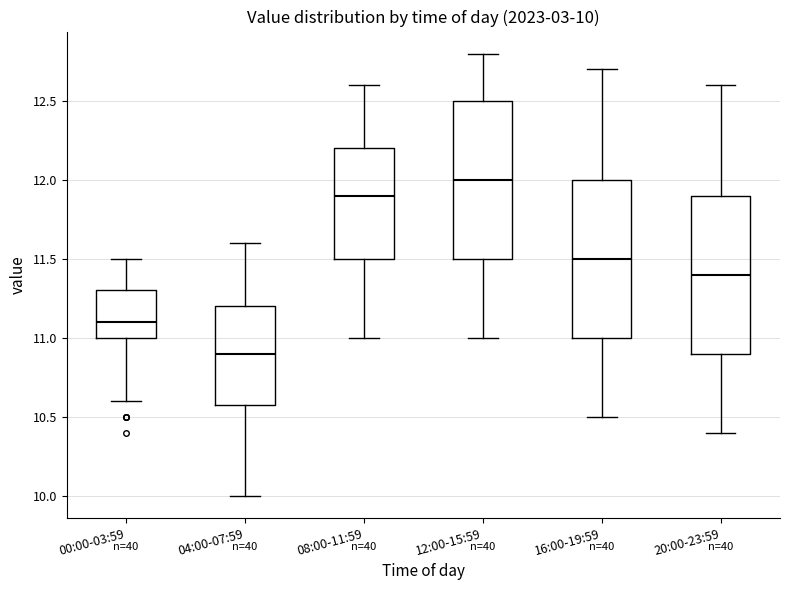

Which box's median line is the lowest?

04:00-07:59